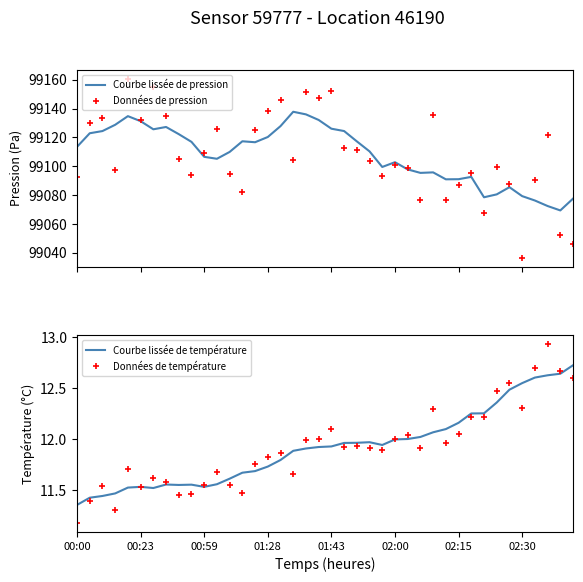

True or false: Données de pression and Courbe lissée de température cross at least once.

False